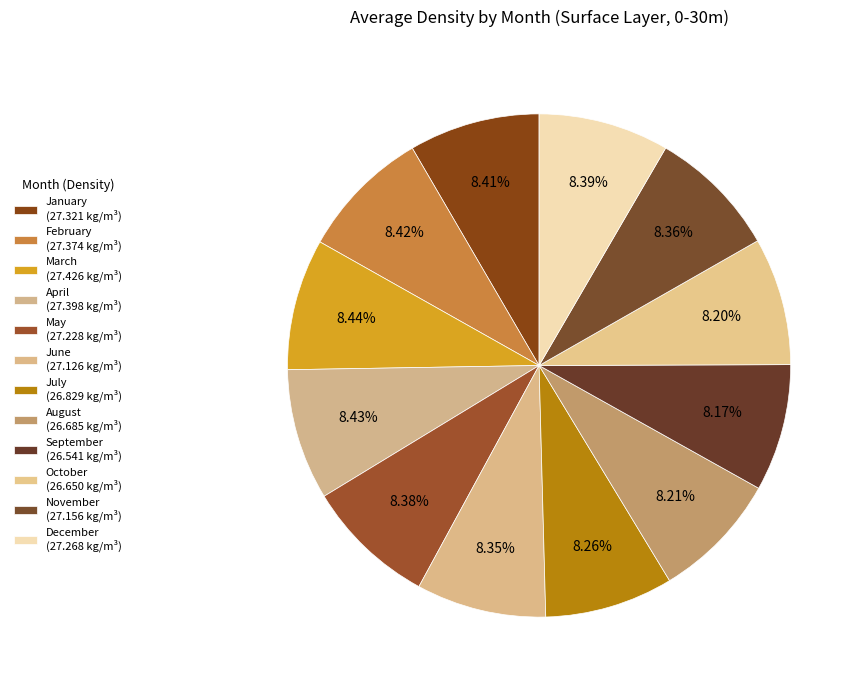

To the nearest percent, what portion does January represent?

8%